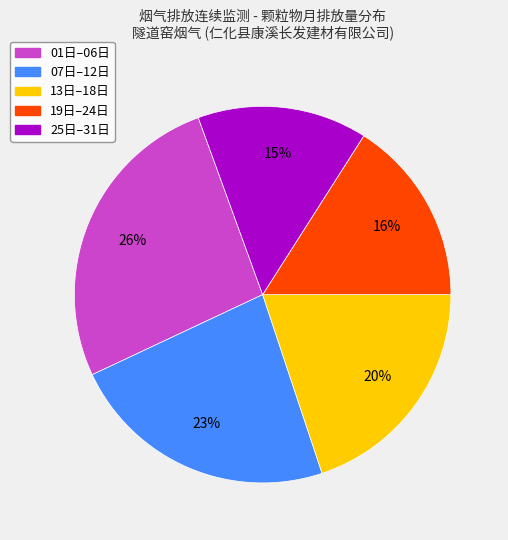

Is there a majority slice in this chart?

No